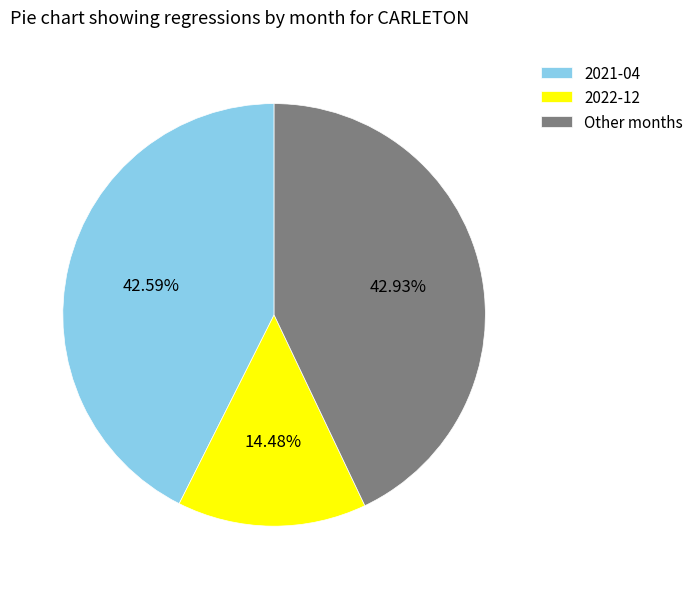

Count the number of slices in the pie.

3